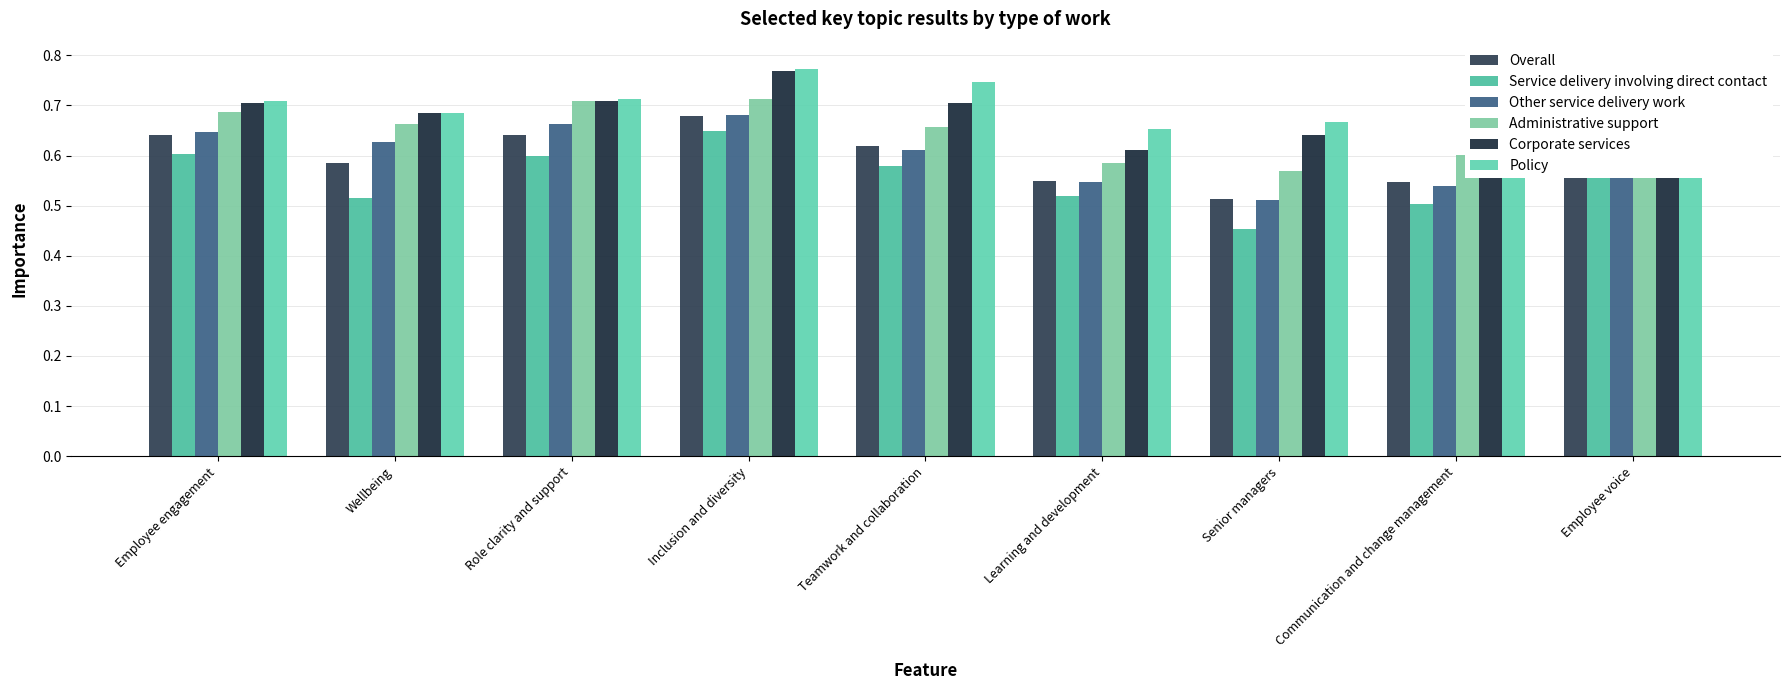

Does the chart contain any negative values?

No